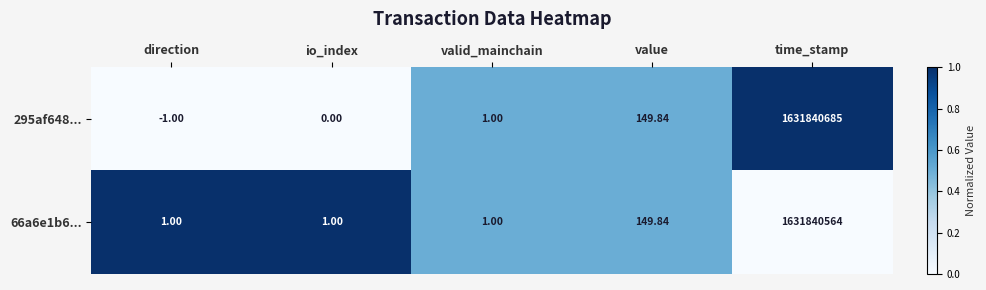

At which category is the sum across all series the highest?

time_stamp